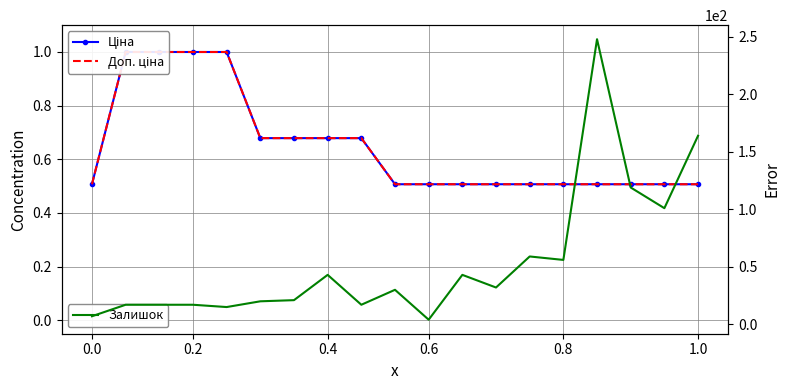

What is the maximum value shown in the chart?

248.0